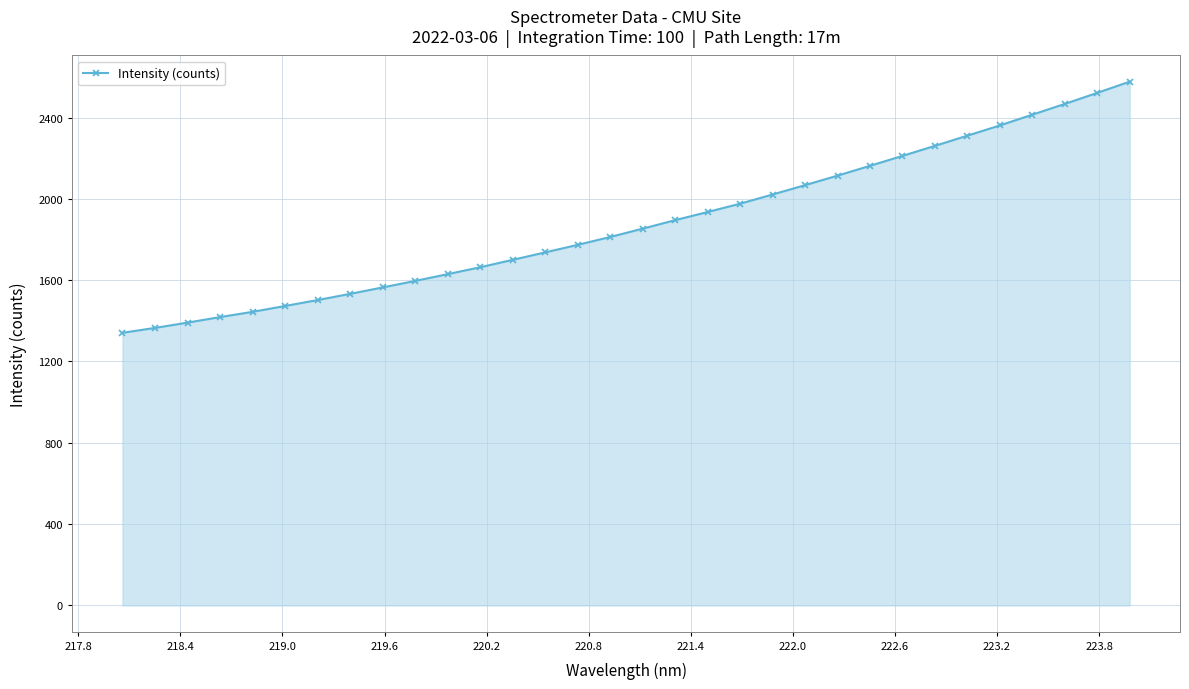

How many distinct data groups are displayed?

1